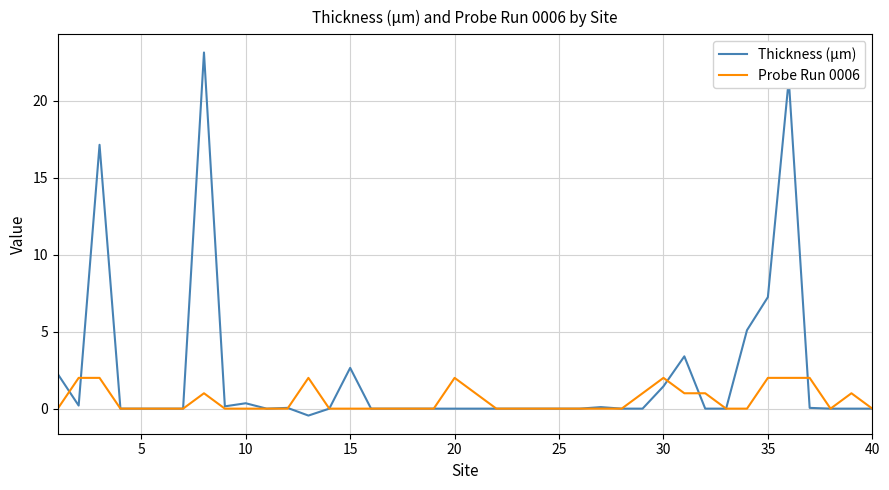

Rank the series by their maximum value, from highest to lowest.

Thickness (µm), Probe Run 0006